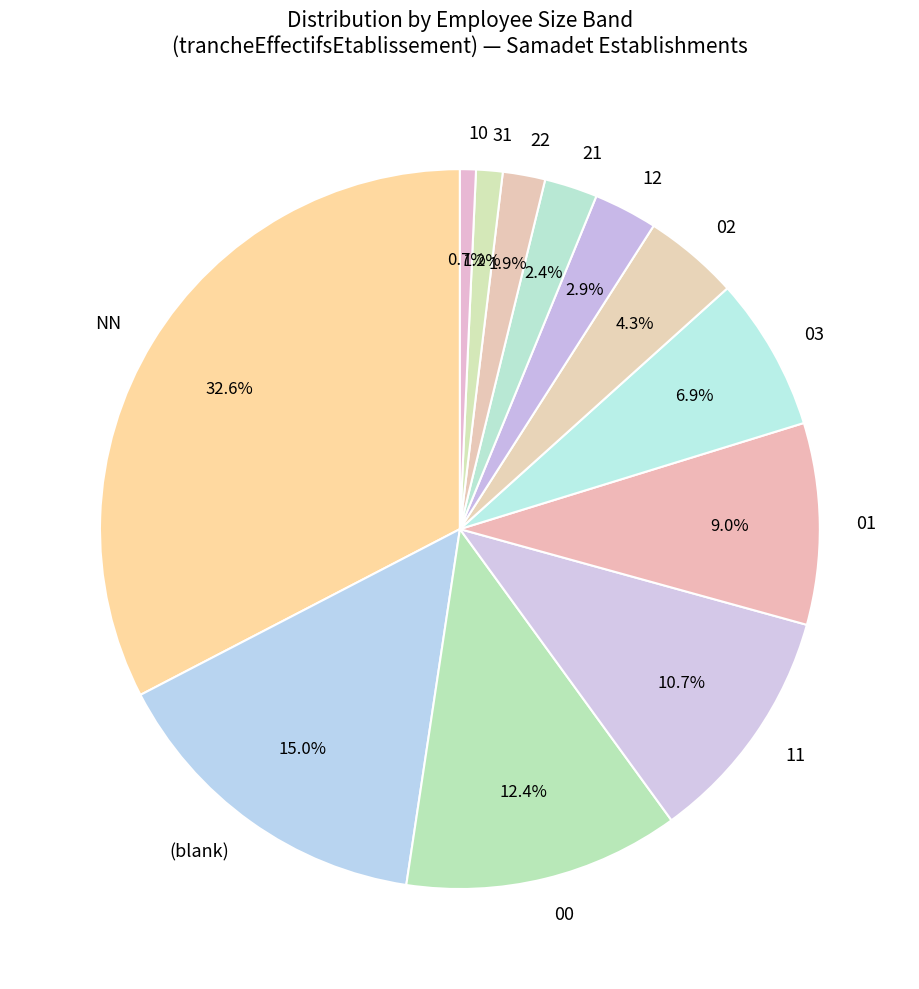

Between 21 and 00, which is larger?

00